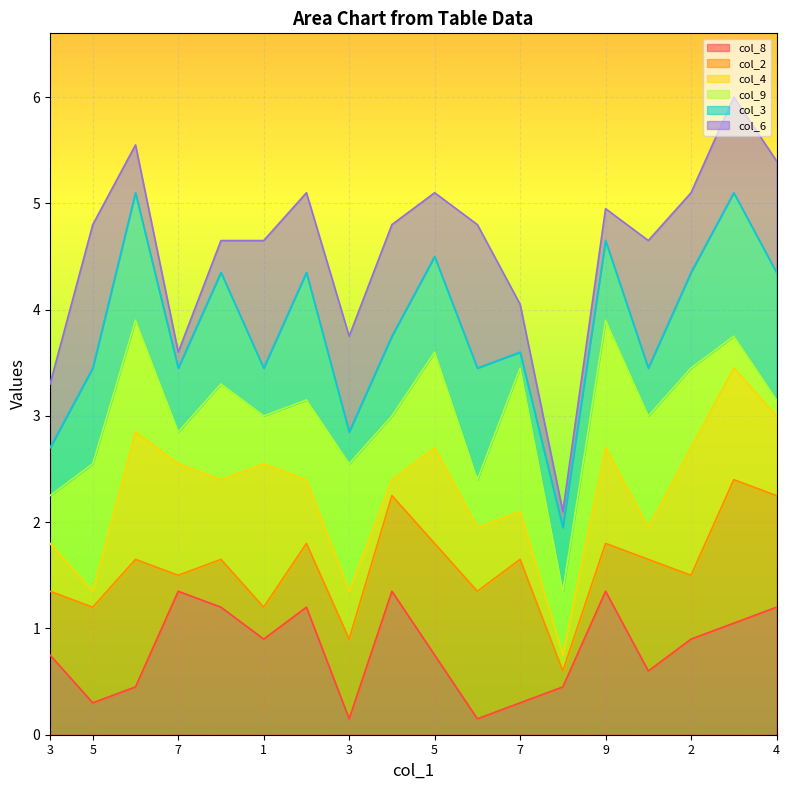

Where is the first local maximum for col_4?

6